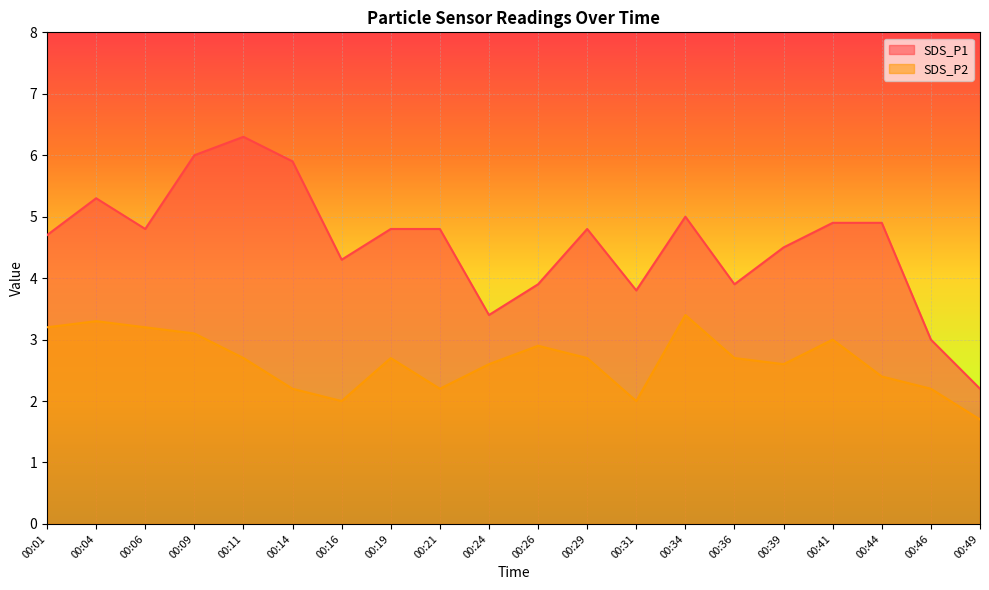

At which label does SDS_P1 reach its minimum?

00:49